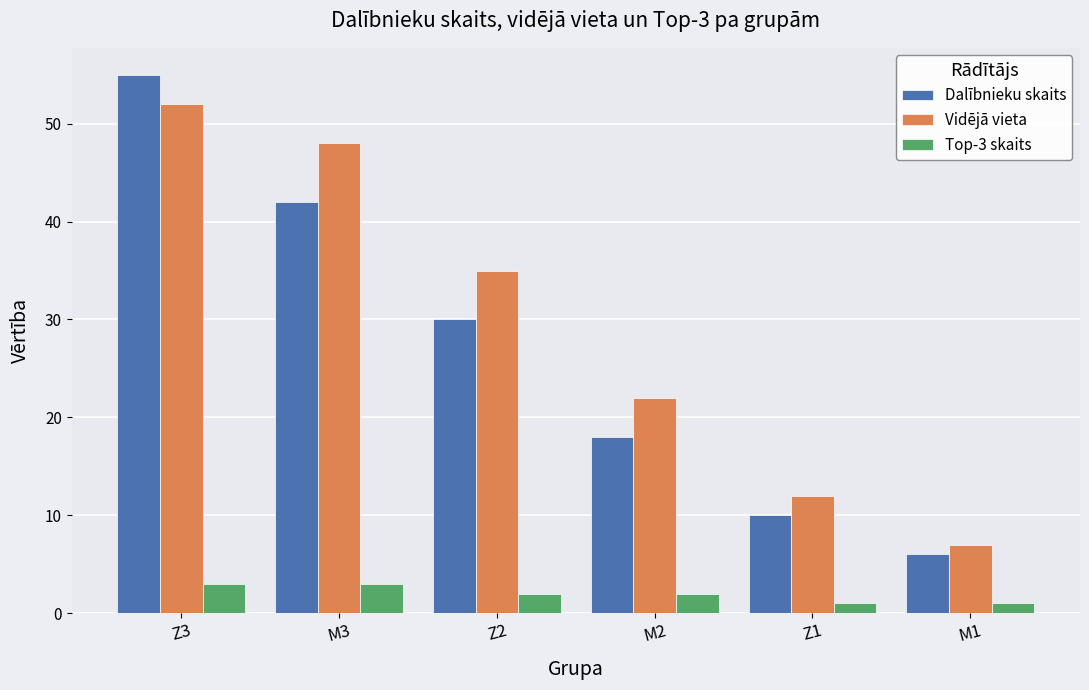

Rank the series at M2 from highest to lowest value.

Vidējā vieta, Dalībnieku skaits, Top-3 skaits